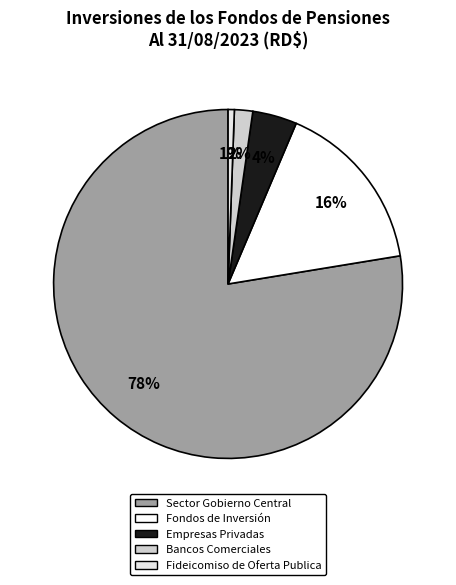

Count the number of slices in the pie.

5